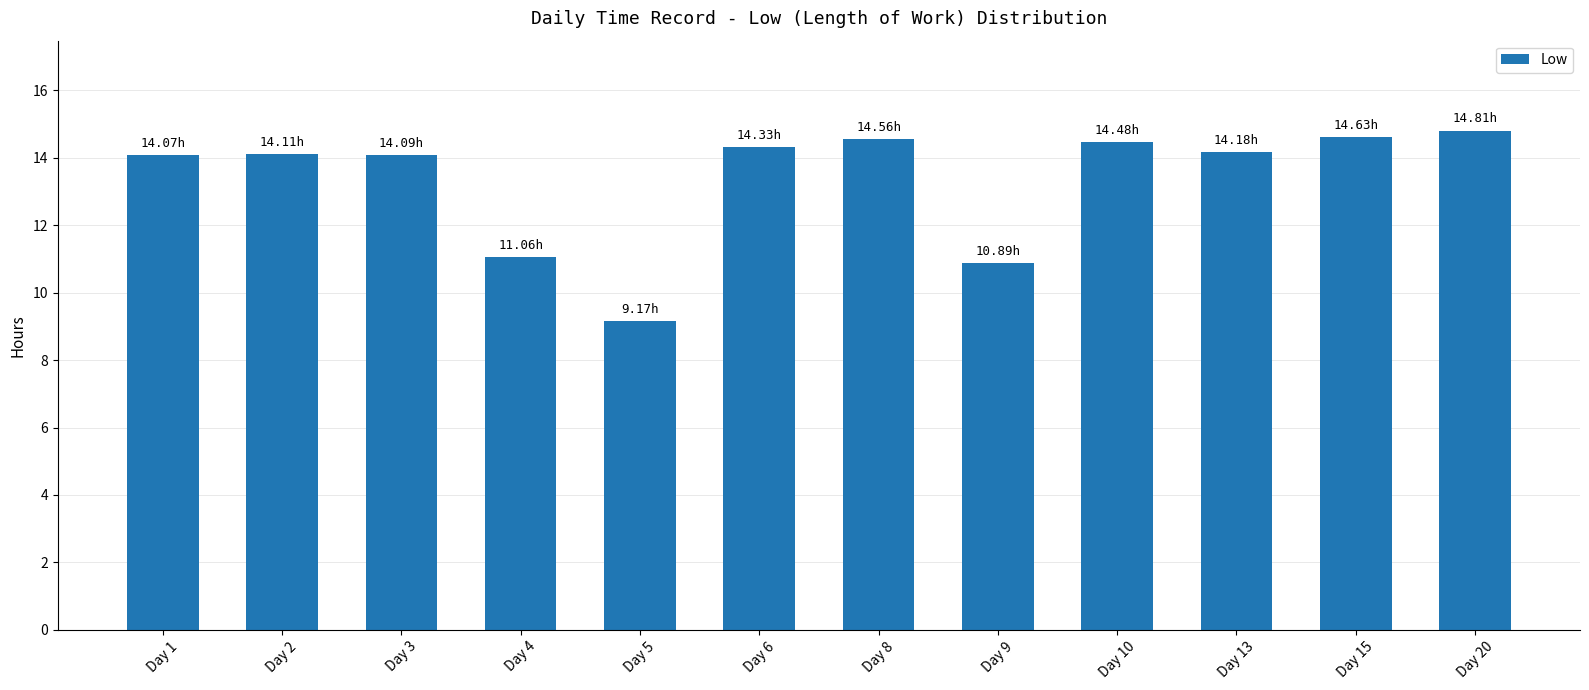

Count the number of values greater than 14.

9